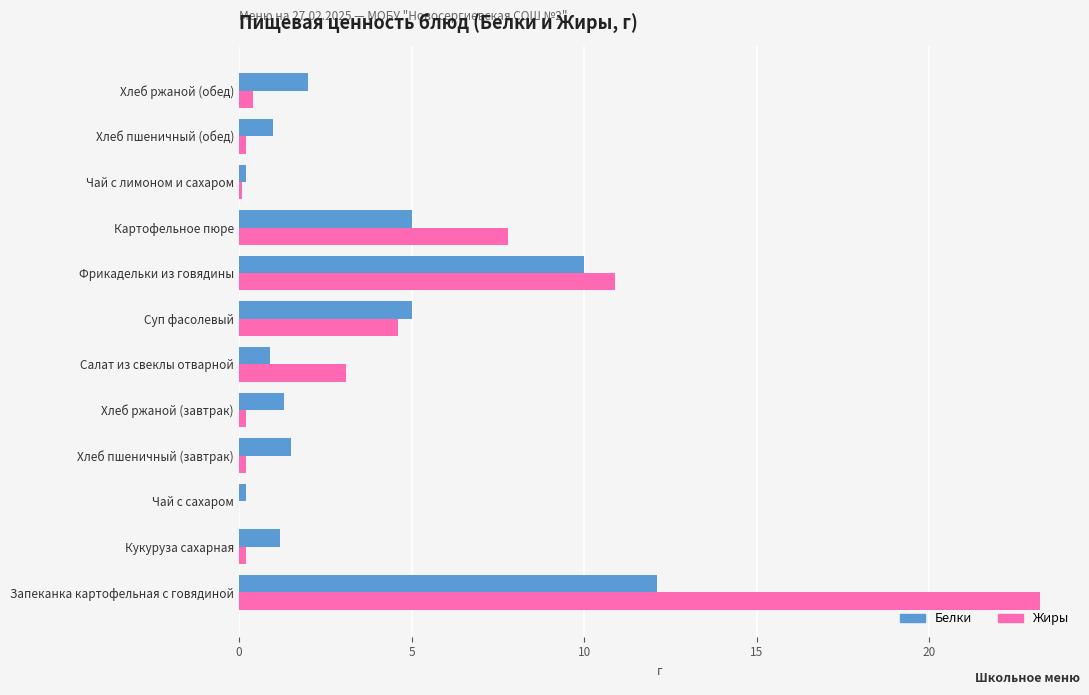

What value does the Жиры series have at Картофельное пюре?

7.8